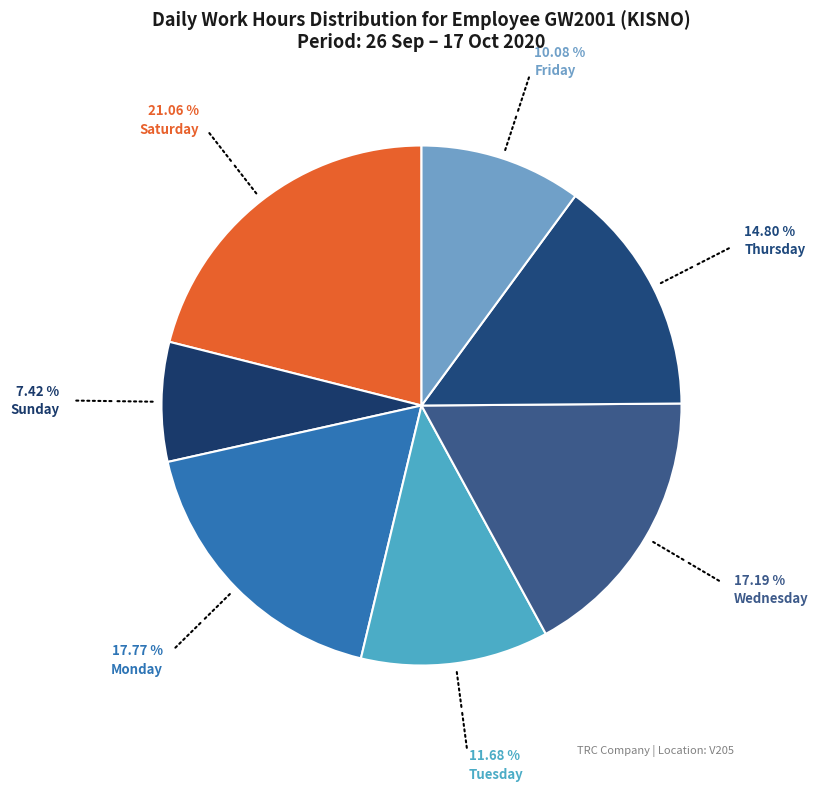

Count the number of slices in the pie.

7